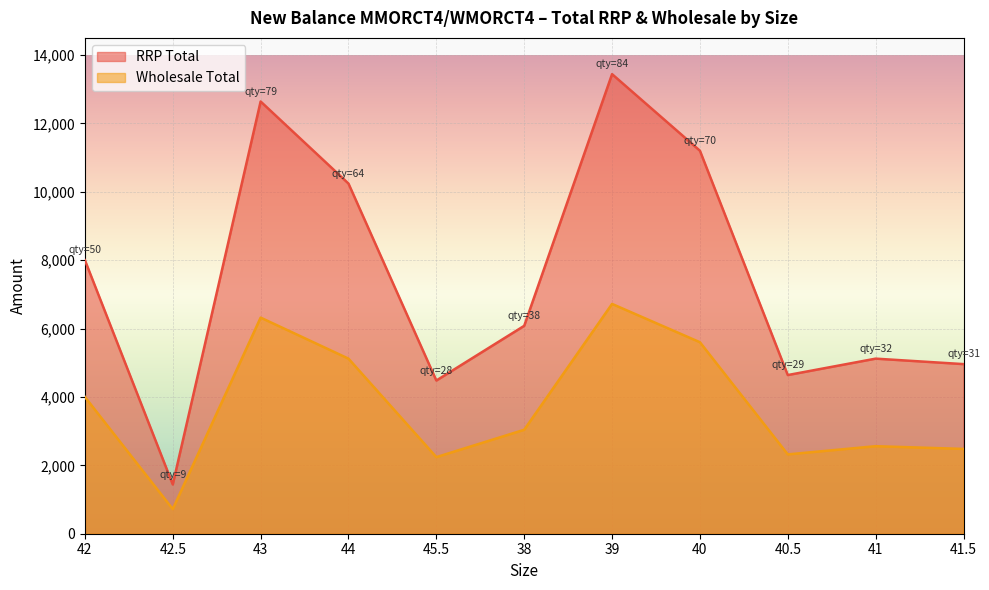

What value does the RRP Total series have at 41.5?

4960